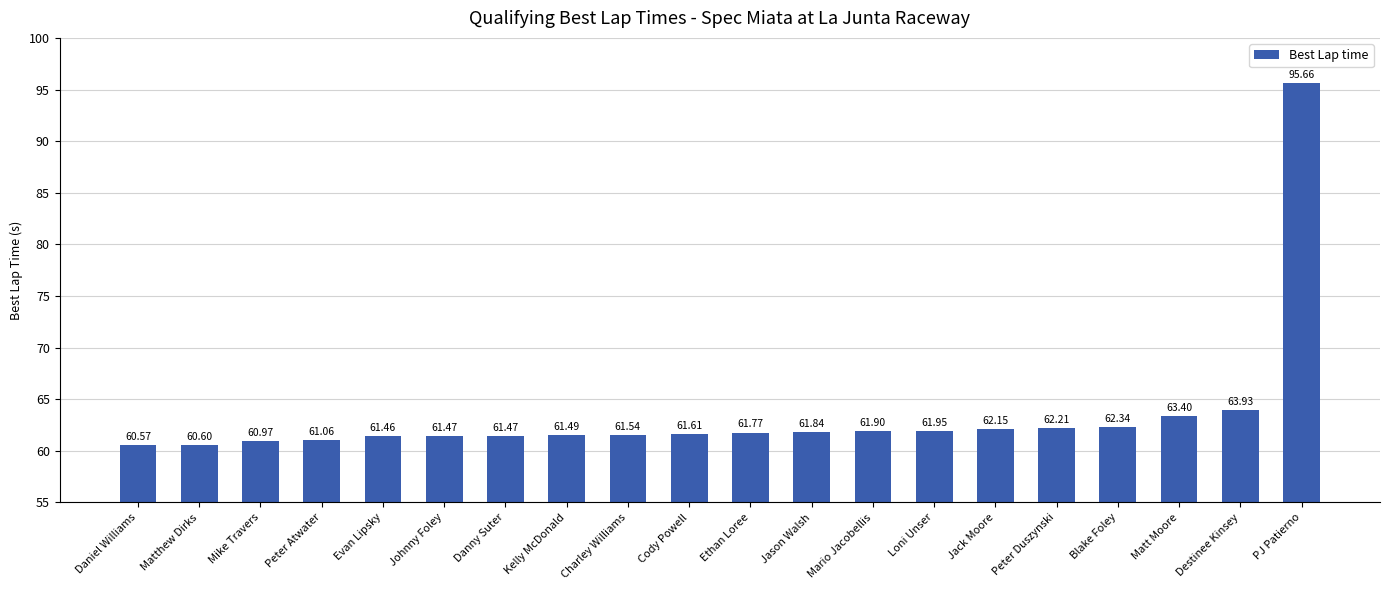

Where is the data nearest to the value 78?

Destinee Kinsey